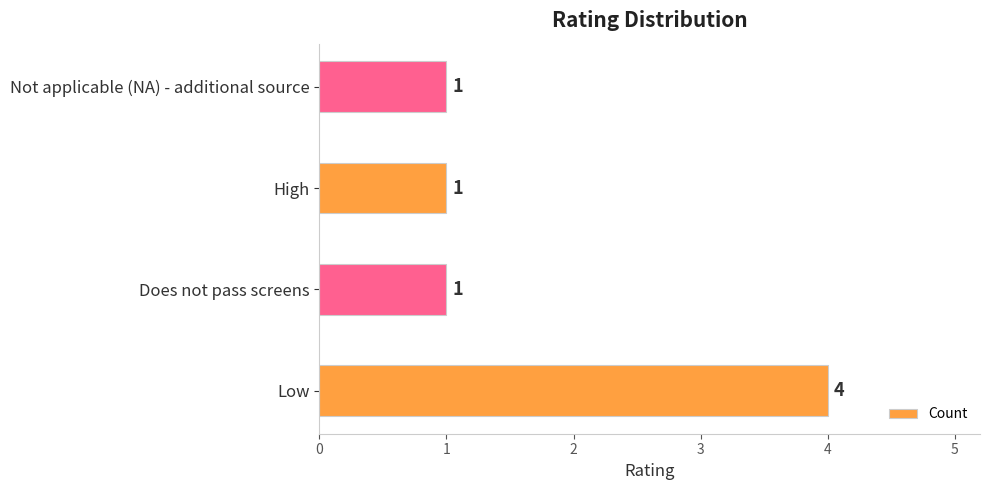

What is the difference between the maximum and minimum values?

3